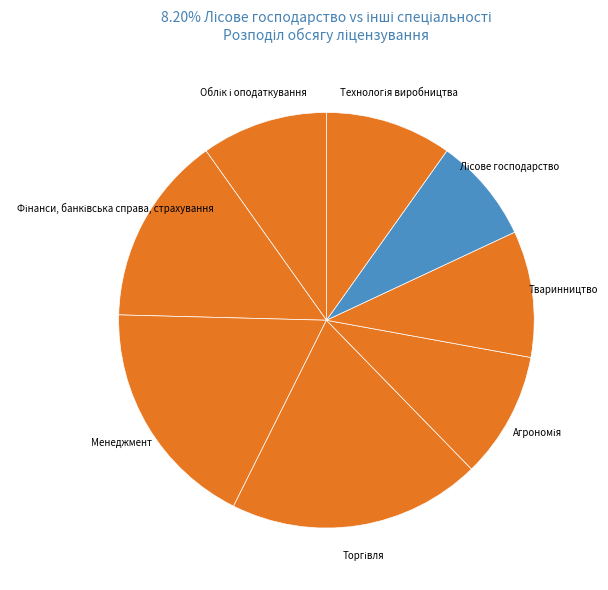

Does Тваринництво account for over 50% of the chart?

No